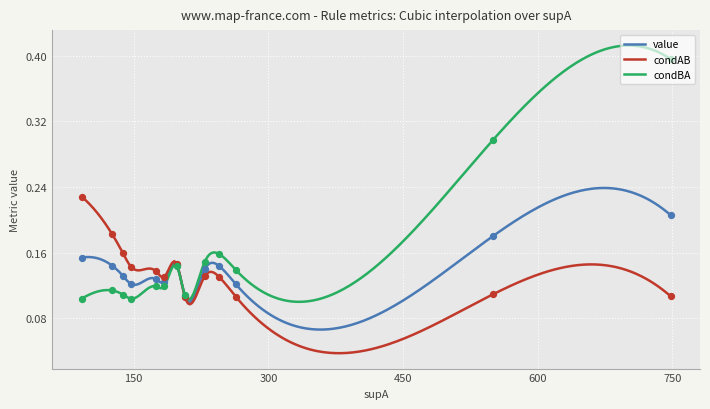

What are all the series names shown in the legend?

value, condAB, condBA